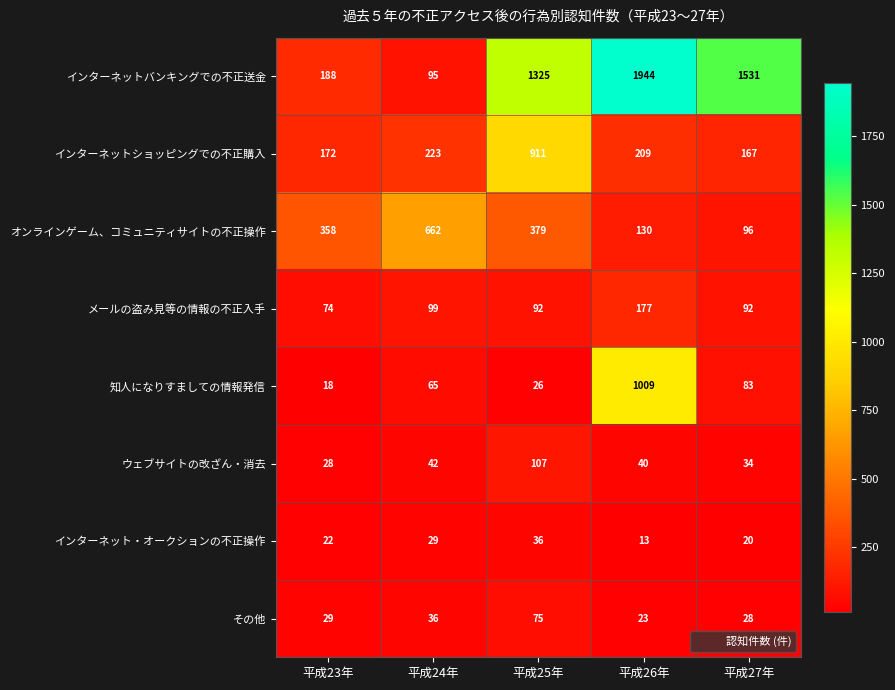

What is the lowest value of the インターネット・オークションの不正操作 series?

13